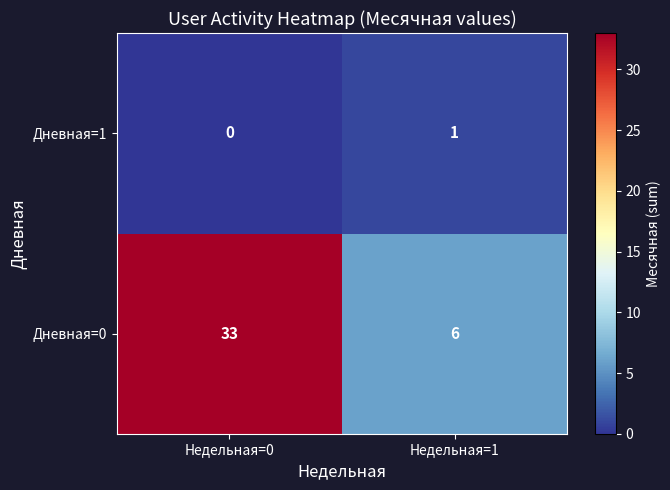

Which series has the largest total across all categories?

Дневная=0